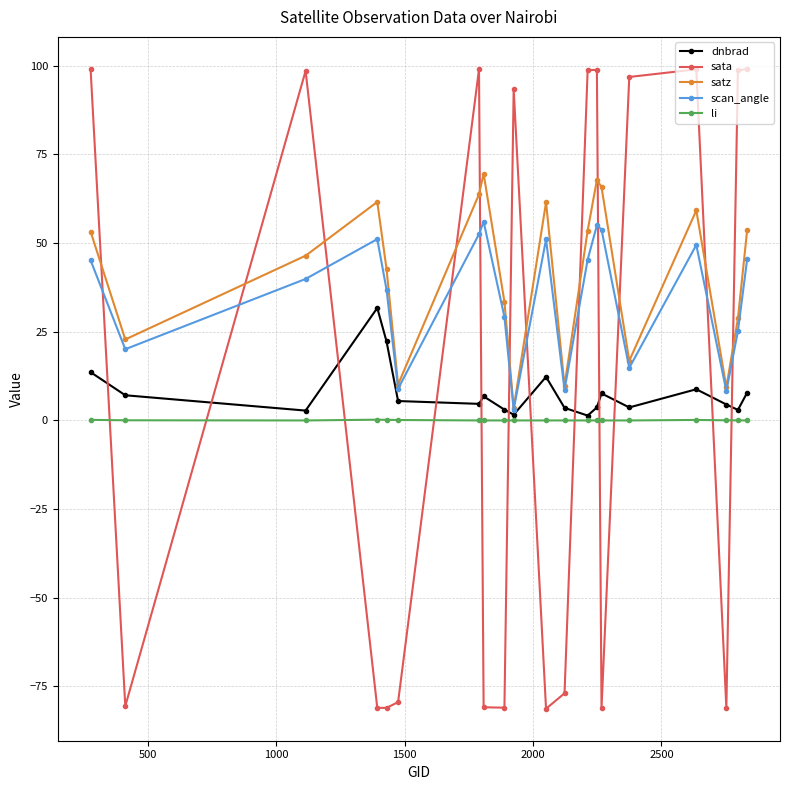

What is the maximum value for scan_angle?

56.0